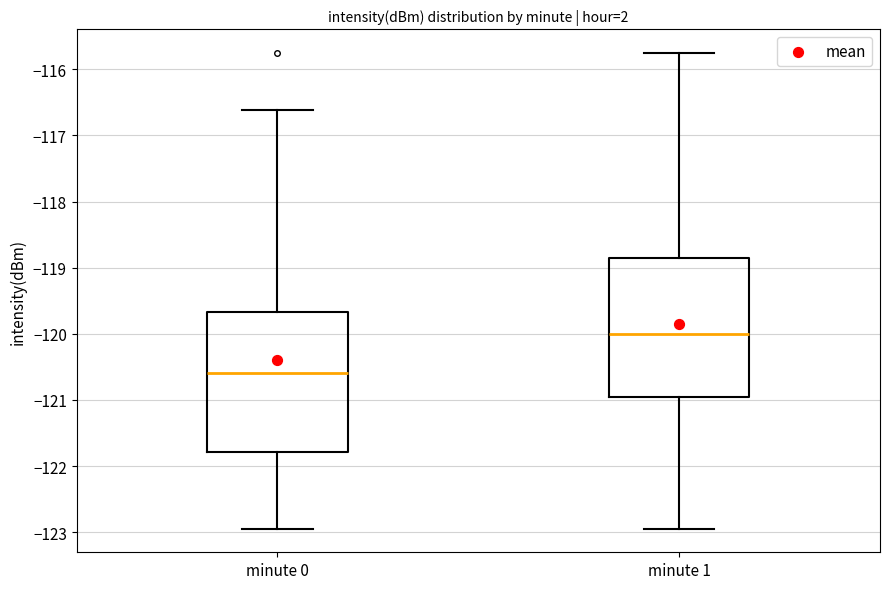

Which box's median line is the lowest?

minute 0